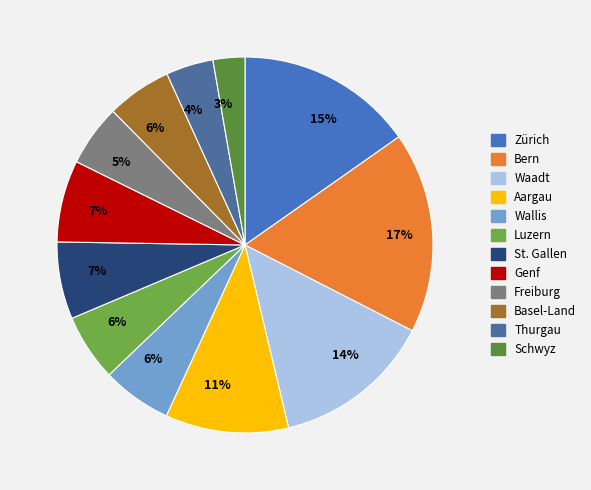

To the nearest percent, what portion does Bern represent?

17%